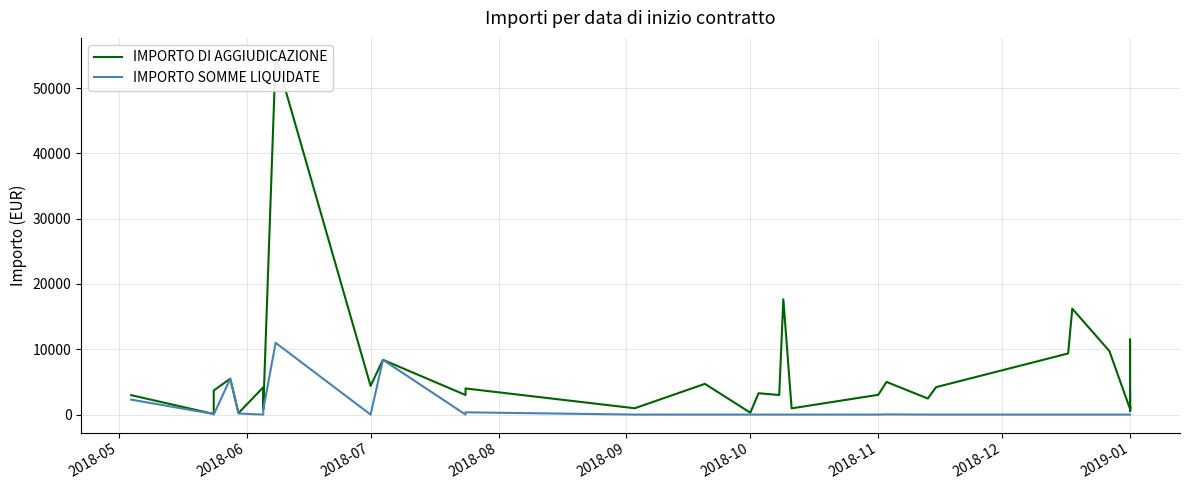

List the series in order of their overall mean, lowest first.

IMPORTO SOMME LIQUIDATE, IMPORTO DI AGGIUDICAZIONE